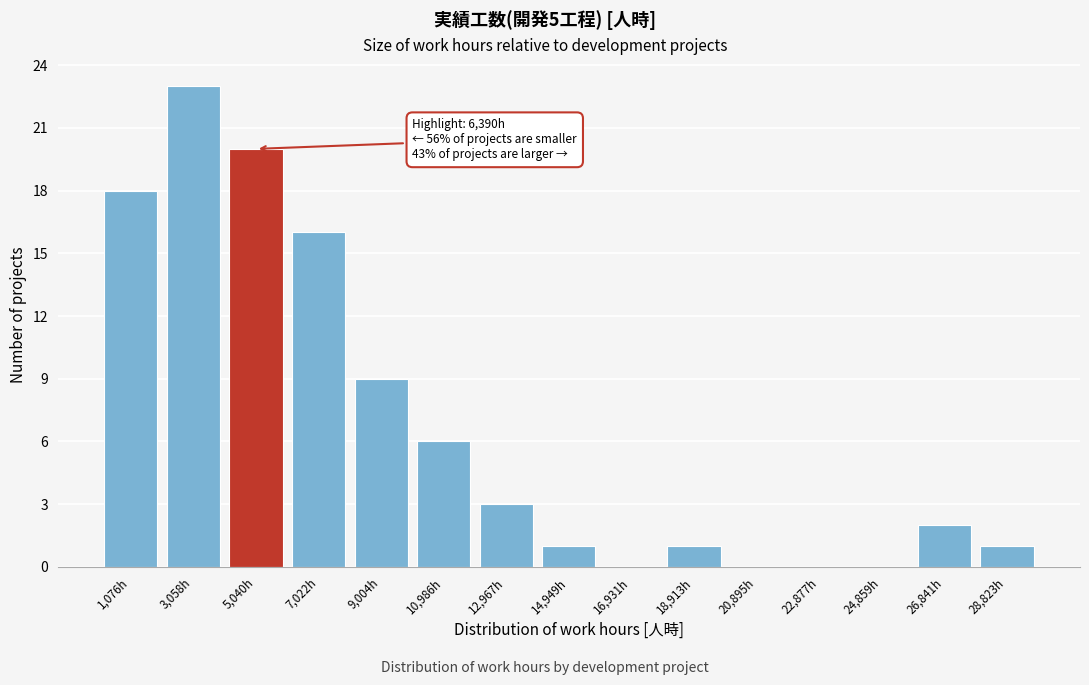

Reading right to left, extract all data points from this chart.

28,823h=1	26,841h=2	24,859h=0	22,877h=0	20,895h=0	18,913h=1	16,931h=0	14,949h=1	12,967h=3	10,986h=6	9,004h=9	7,022h=16	5,040h=20	3,058h=23	1,076h=18